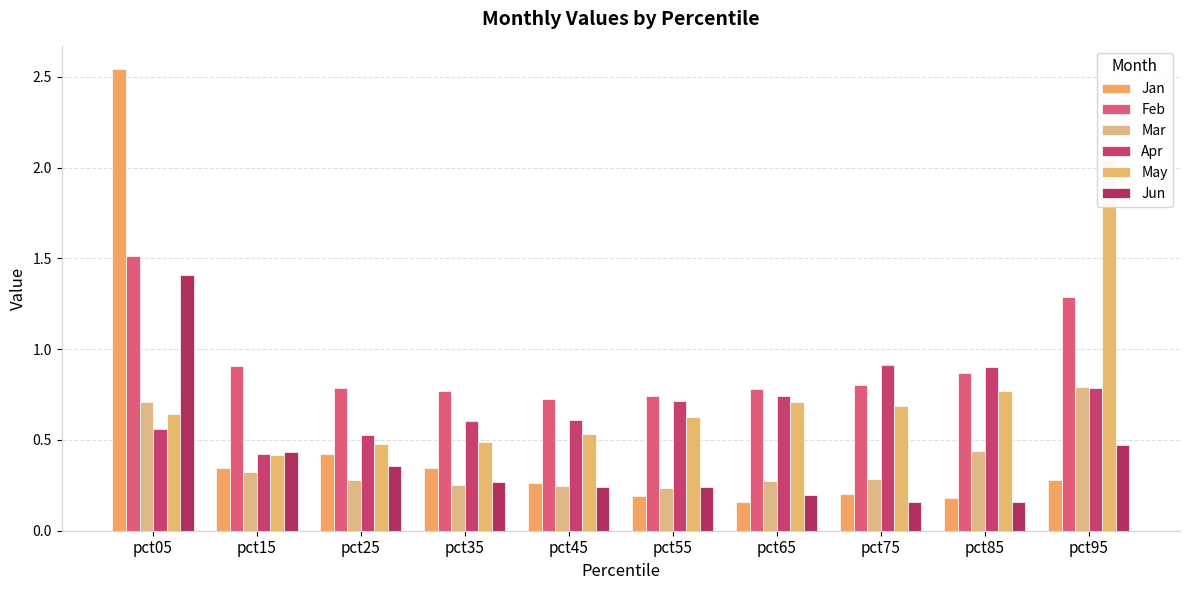

Which series has the largest total across all categories?

Feb